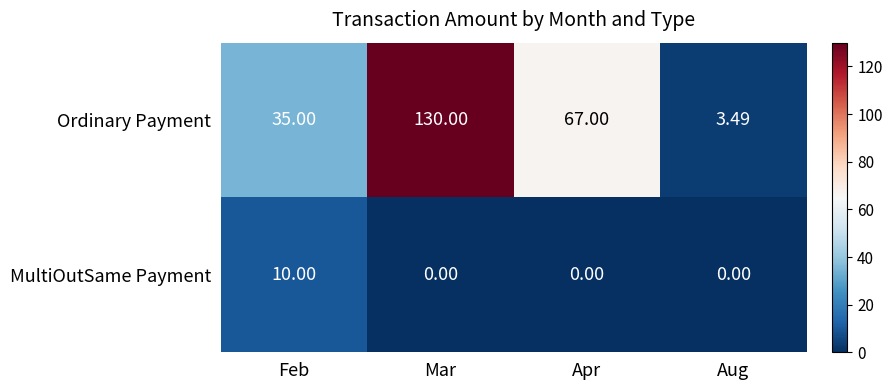

Between Mar and Apr, which series saw the biggest shift?

Ordinary Payment